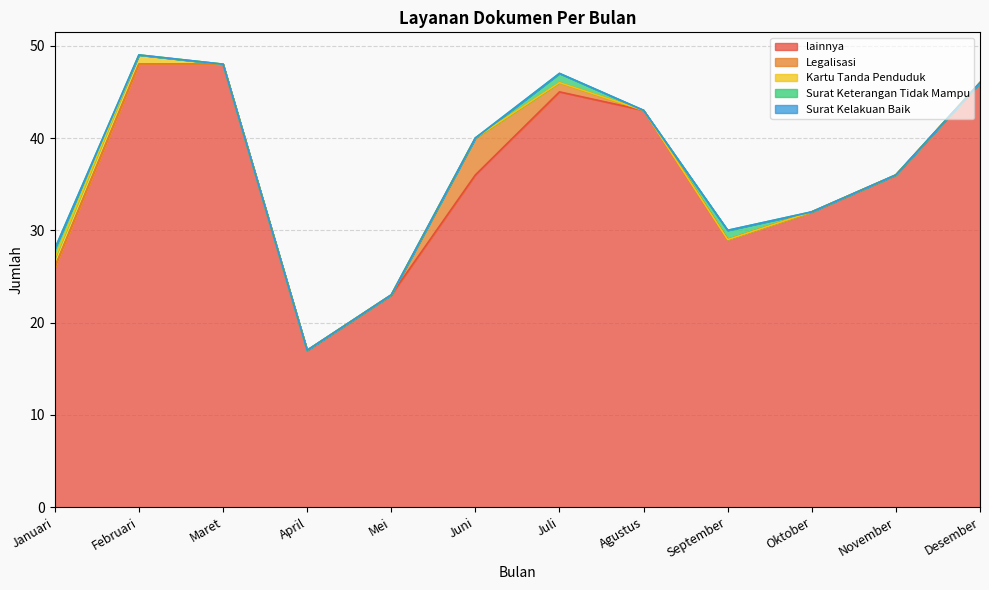

How many lines are shown in the chart?

5